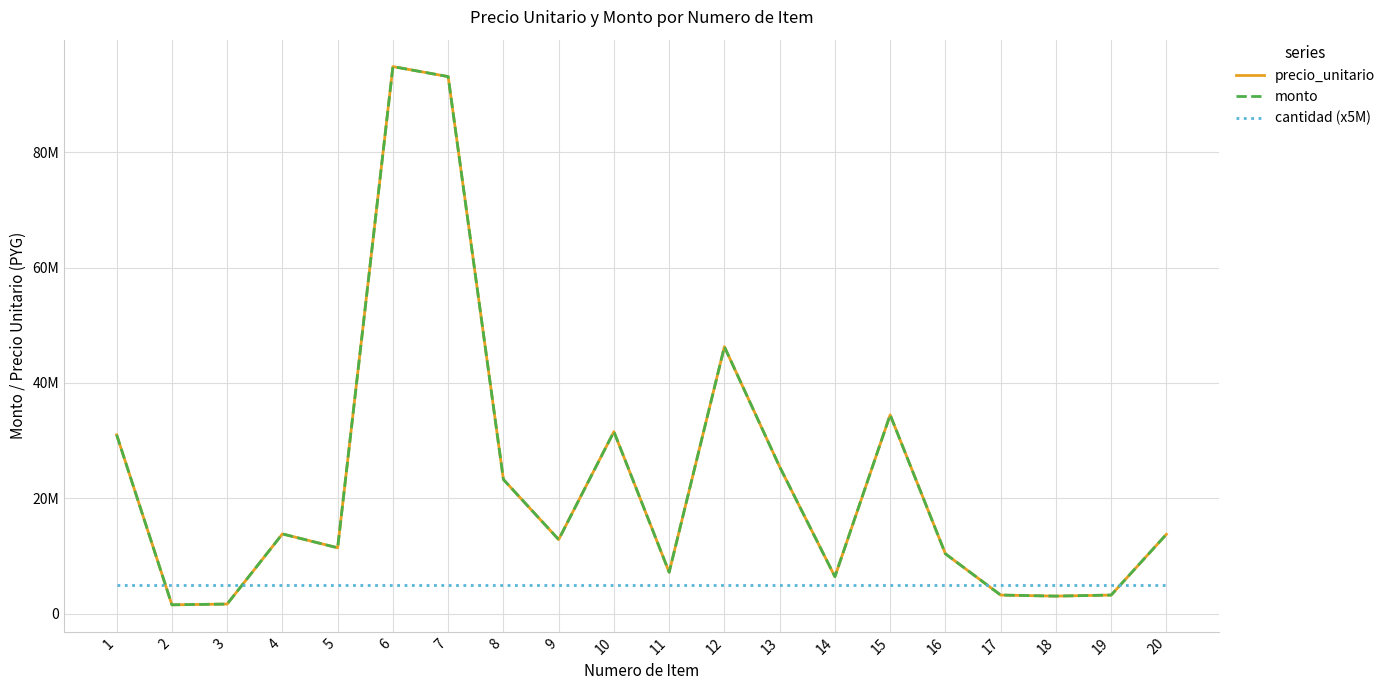

Does the chart display data point markers on the line(s)?

No